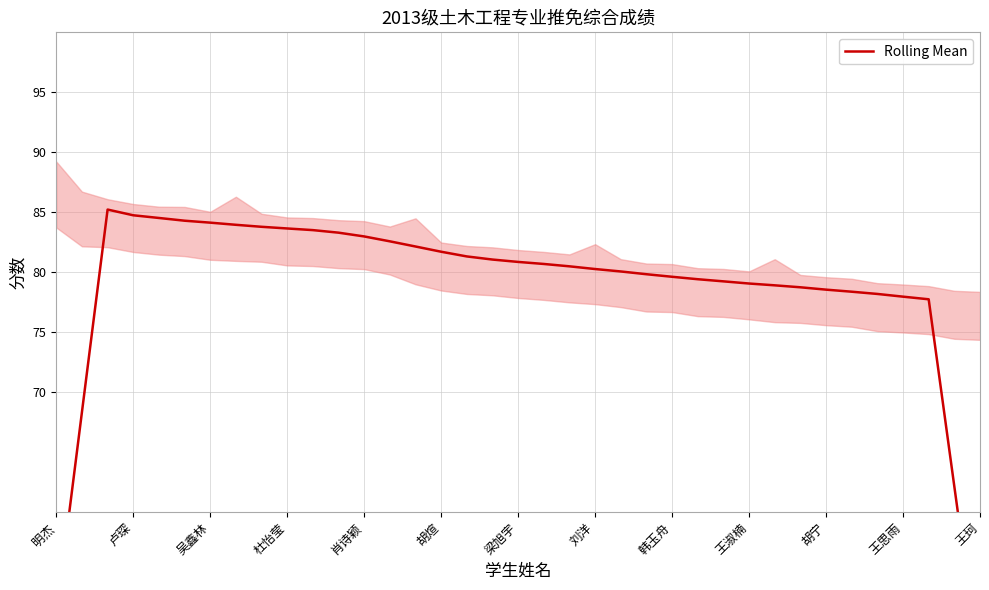

Approximately how many times larger is the value at 胡煊 compared to 33?

1.1